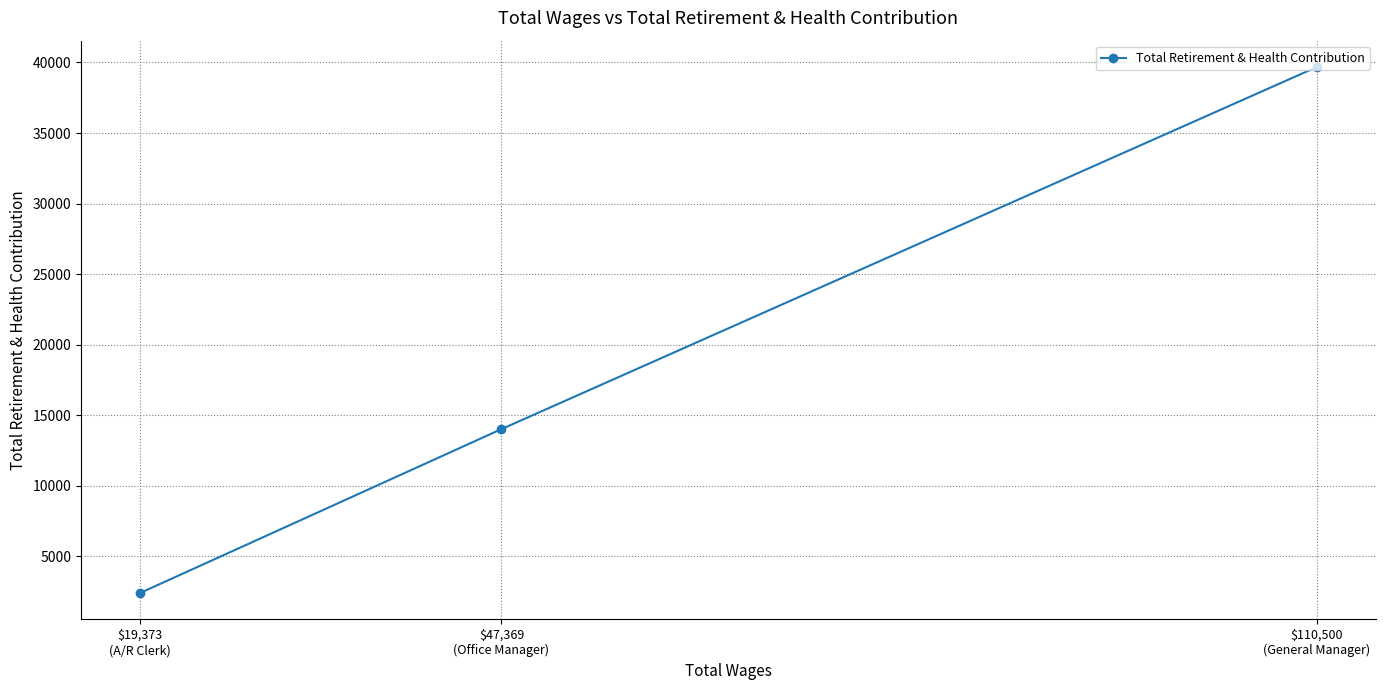

What is the value of the 2nd point from the left?

14021